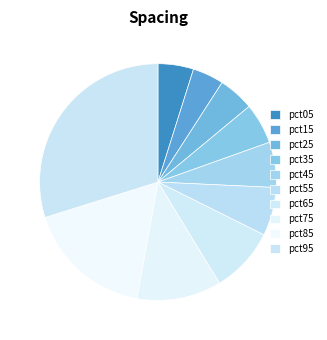

The pct85 slice represents 6% of the pie. True or false?

False